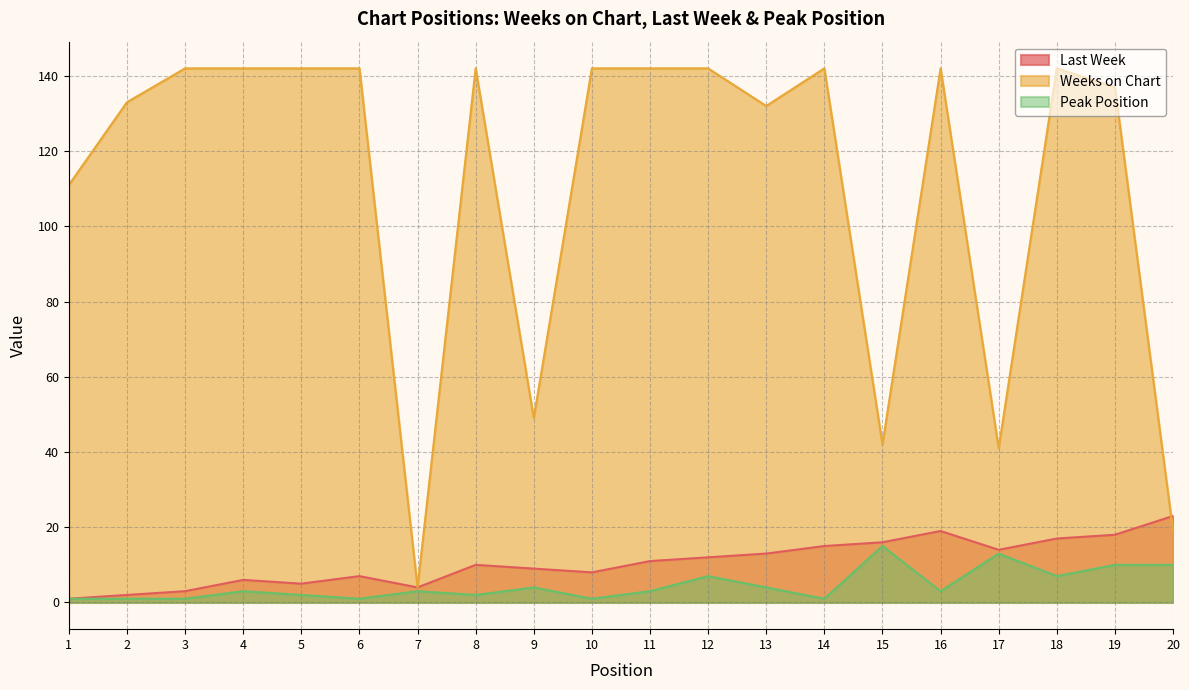

How many interior local valleys does the Weeks on Chart series have?

5